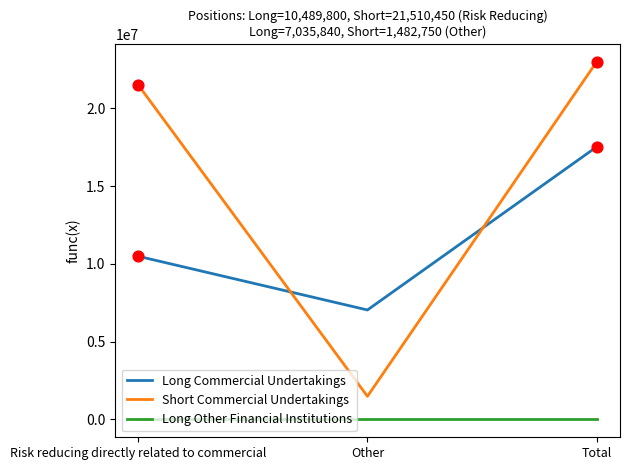

At how many categories does at least one series exceed 10082446?

2